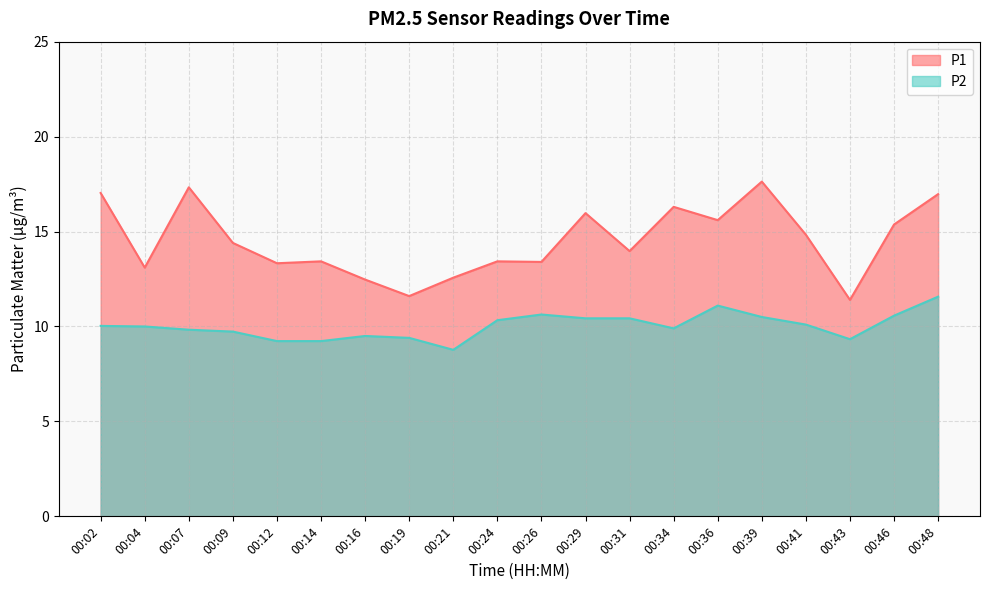

What is the difference between the second highest and second lowest values in the P2 series?

1.9